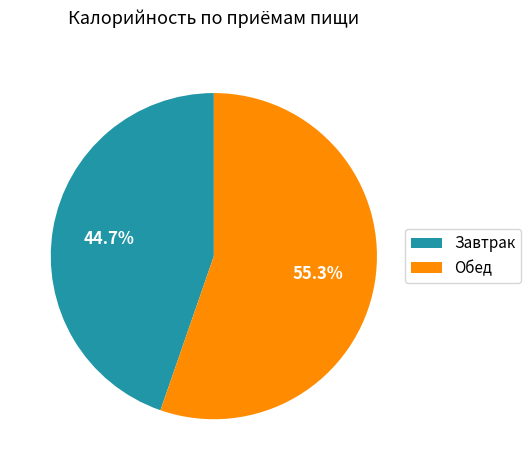

Is there any slice that represents more than half of the pie?

Yes